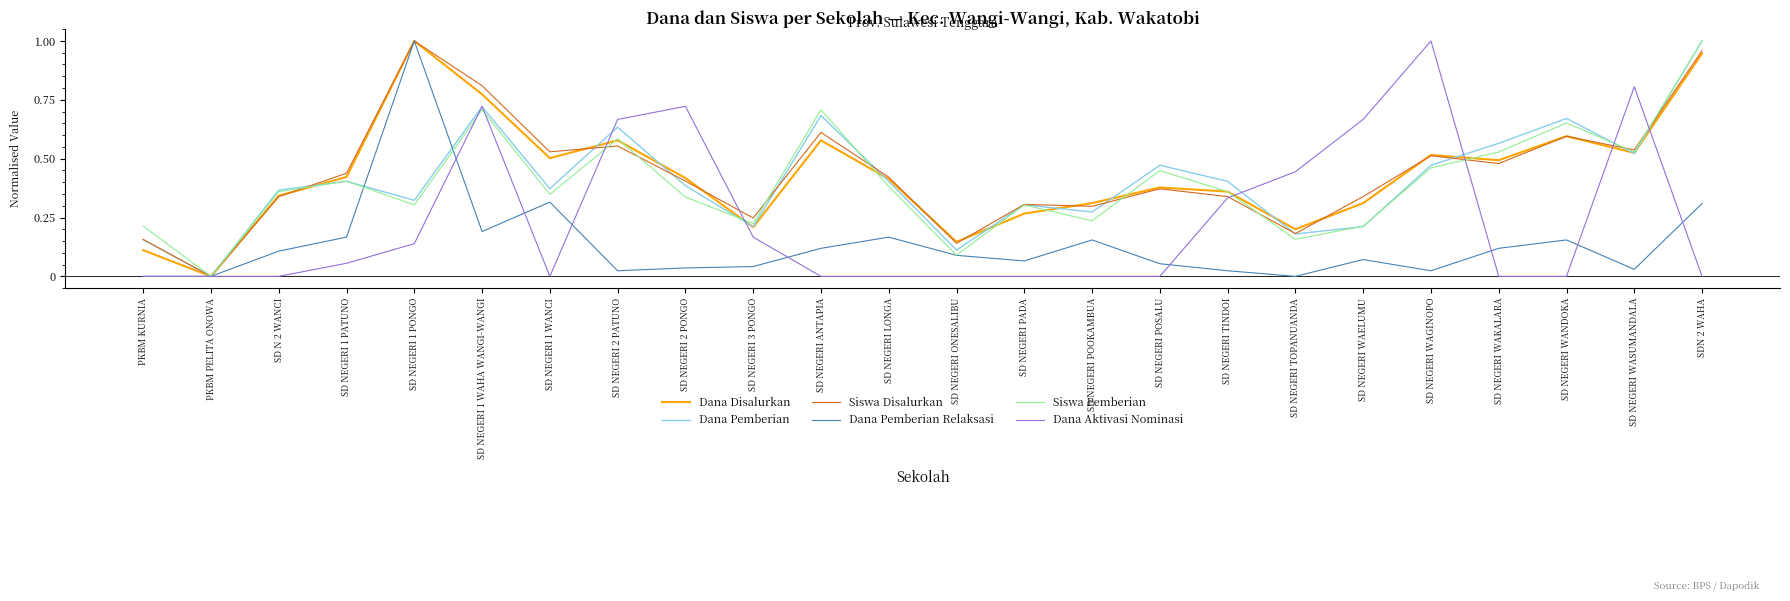

What position from the left is SD NEGERI PADA?

14